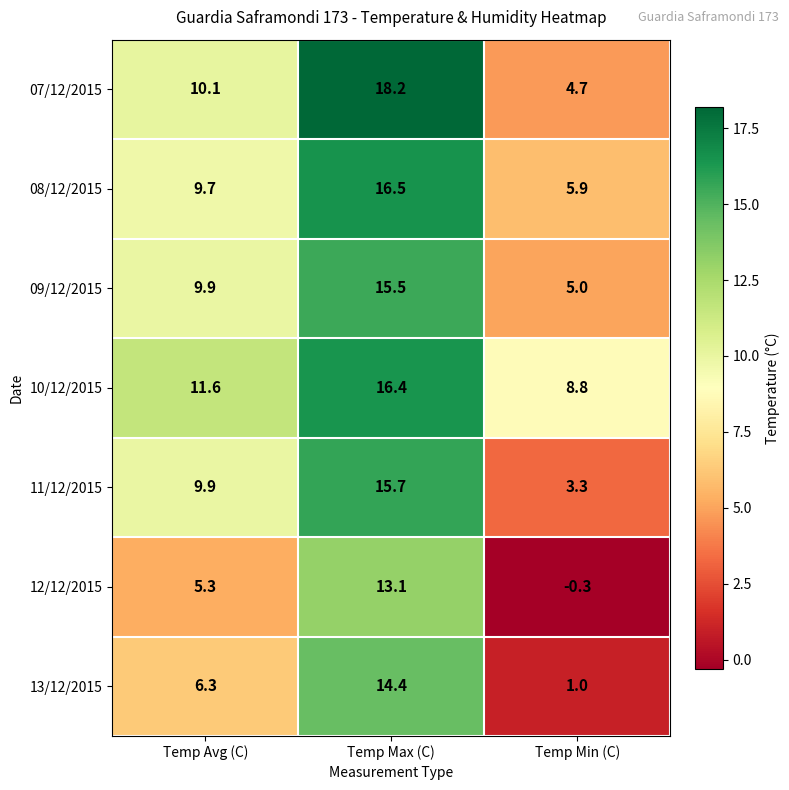

The 07/12/2015 series shows 4.7 at Temp Min (C). True or false?

True